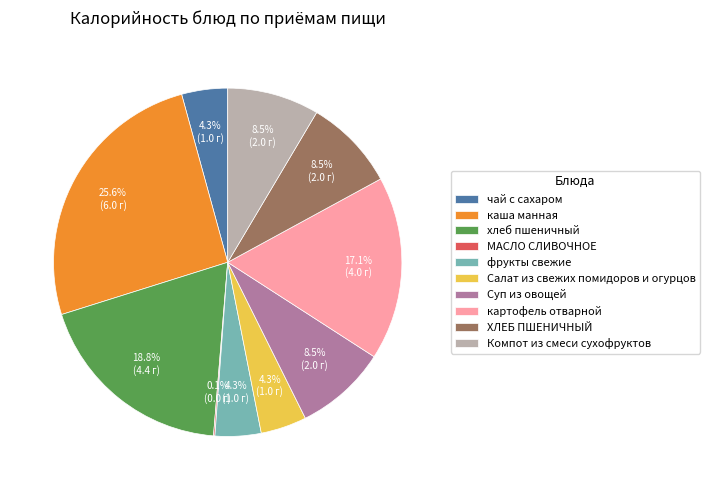

Approximately how many times larger is the value at чай с сахаром compared to Салат из свежих помидоров и огурцов?

1.0